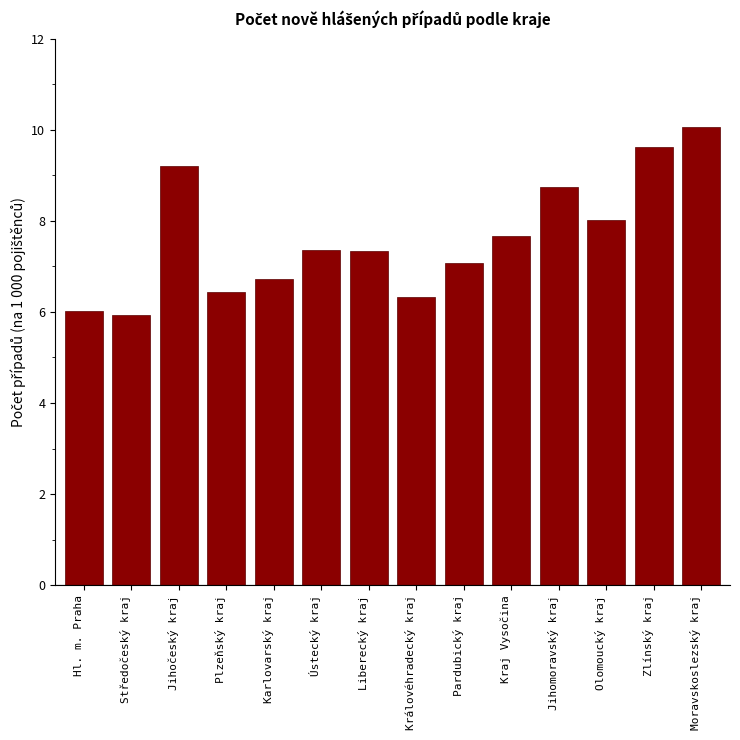

What is the label of the 14th bar from the right?

Hl. m. Praha